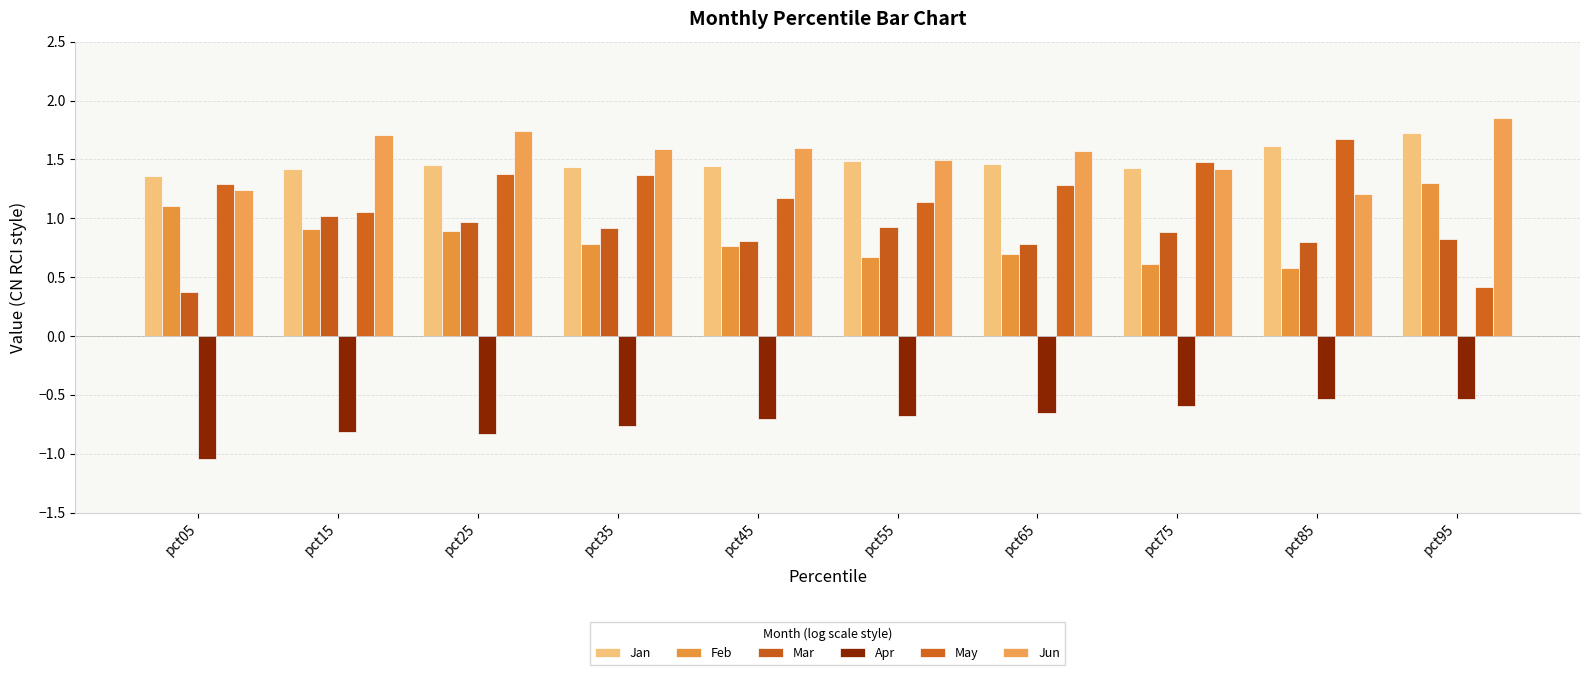

How many groups of bars are there?

10